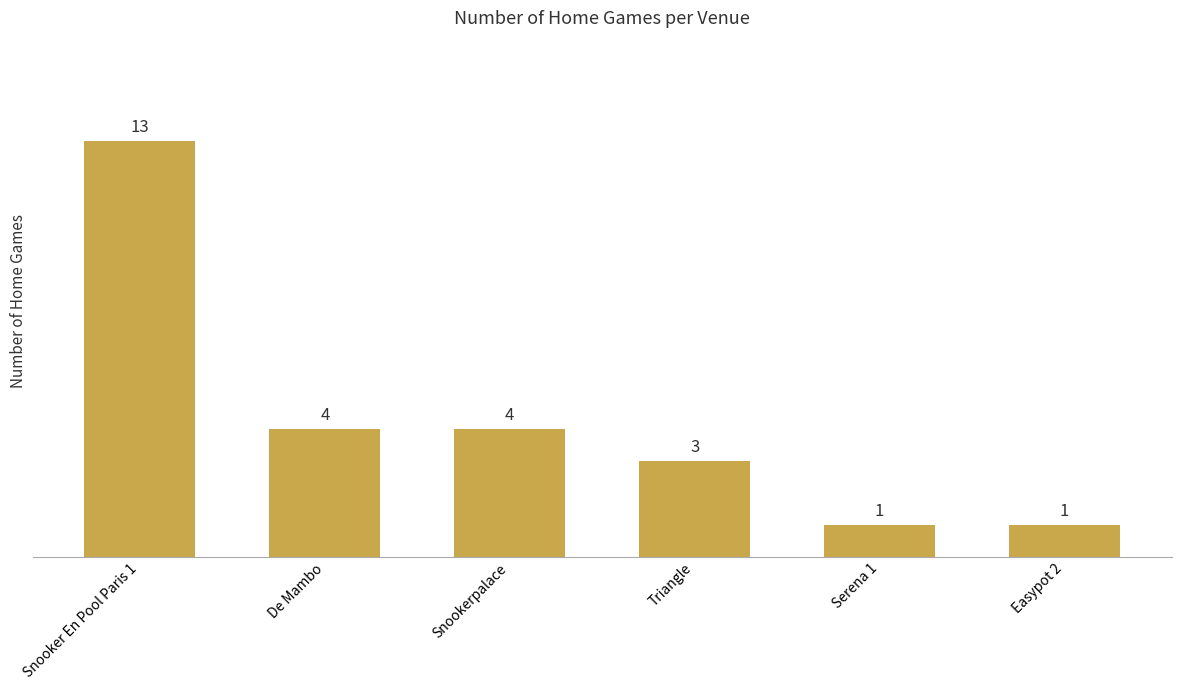

Are the bars horizontal?

No